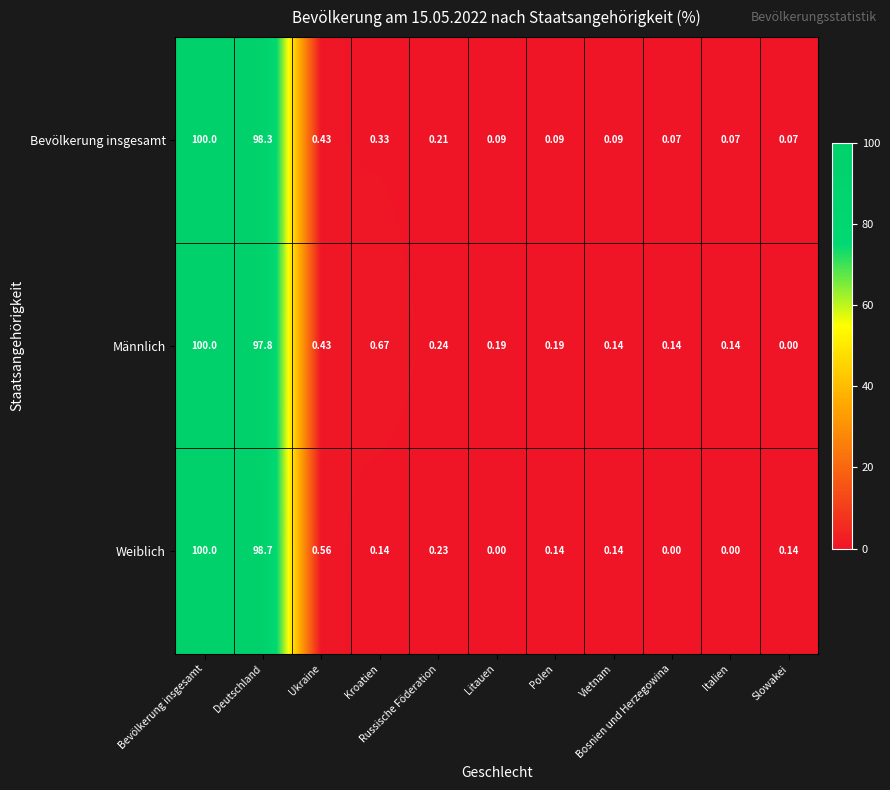

How many values in the Weiblich series exceed 0?

8